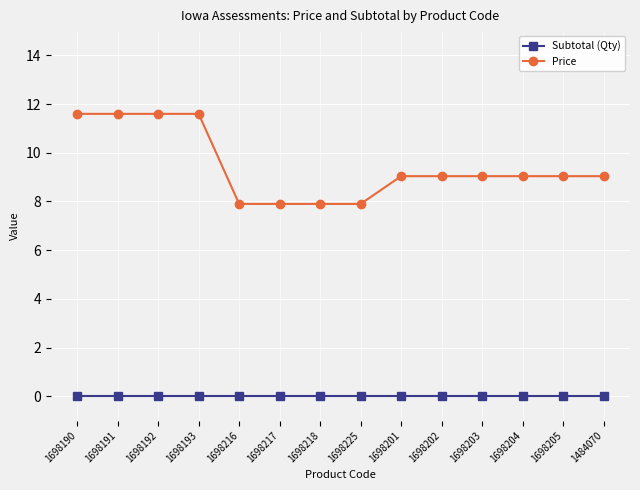

Reading left to right, list all the values displayed in this chart.

Subtotal (Qty): 0.0	0.0	0.0	0.0	0.0	0.0	0.0	0.0	0.0	0.0	0.0	0.0	0.0	0.0
Price: 11.6	11.6	11.6	11.6	7.9	7.9	7.9	7.9	9.0	9.0	9.0	9.0	9.0	9.0